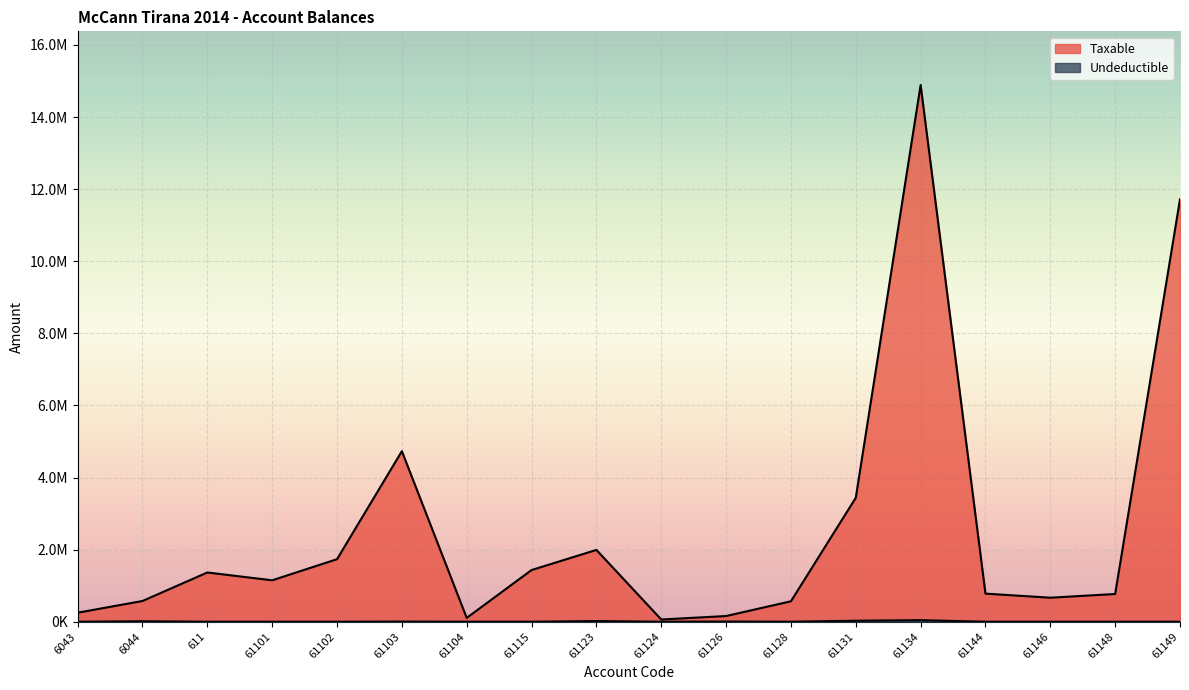

What is the label of the 5th point from the right?

61134